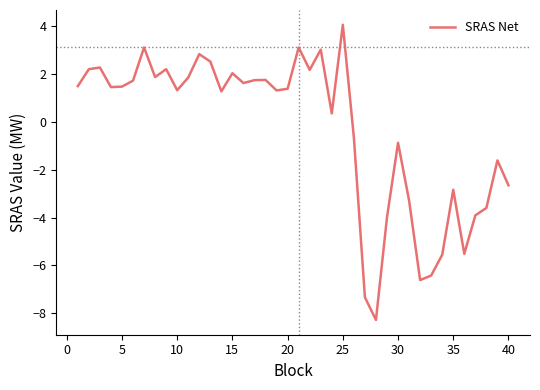

What is the difference between the maximum and minimum values?

12.4